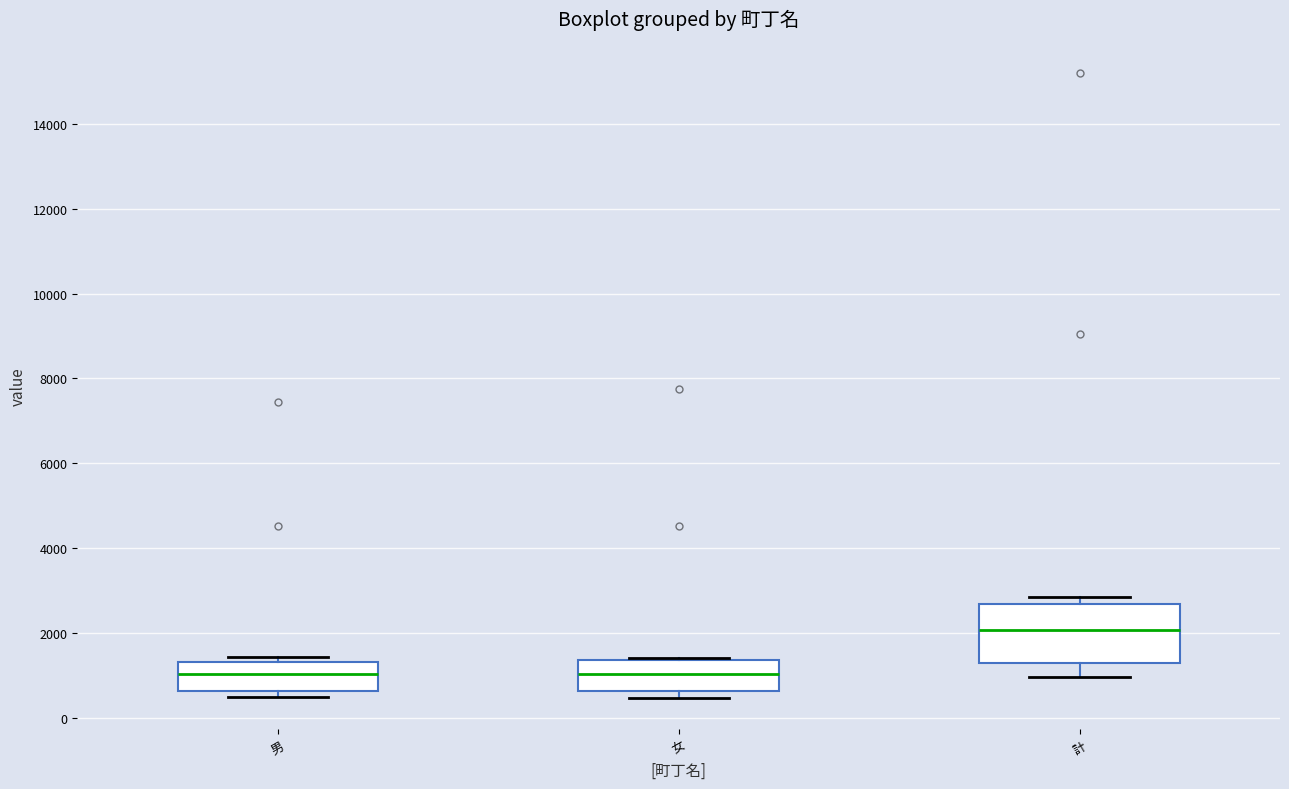

Reading left to right, transcribe this box plot: for each box, give where its median line is, the range the box spans, and where its two whiskers end, as read against the y-axis. The values are not printed on the chart, so give them approximately, as read against the axis.

男: median 1000, box 600 to 1400, whiskers 400 to 1400 (just above the box's upper edge)
女: median 1000, box 600 to 1400, whiskers 400 to 1400
計: median 2000, box 1200 to 2600, whiskers 1000 to 2800